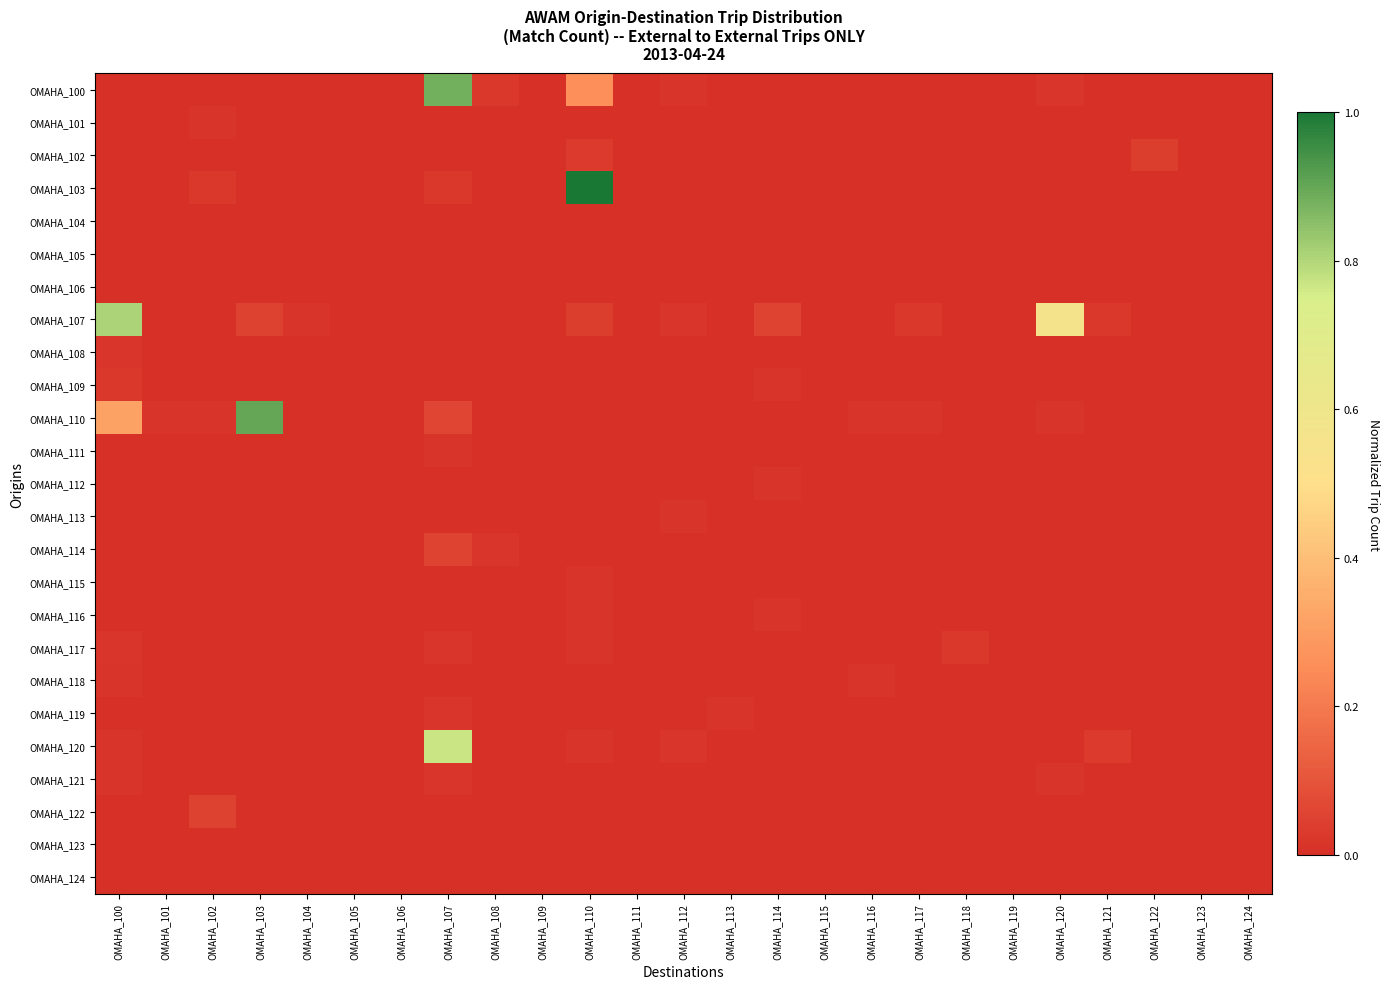

Between OMAHA_115 and OMAHA_117, which series saw the biggest shift?

OMAHA_107